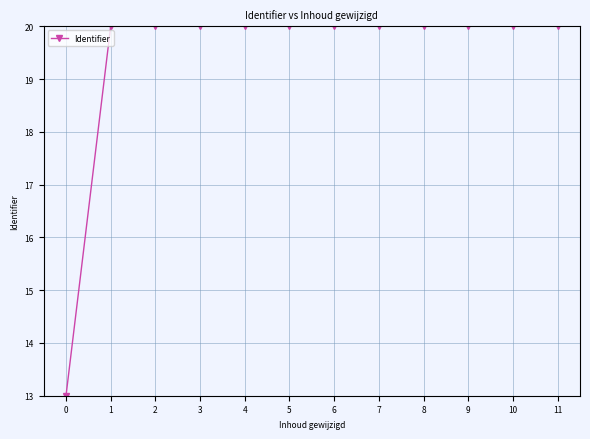

Is this an area chart (filled region under the line)?

No